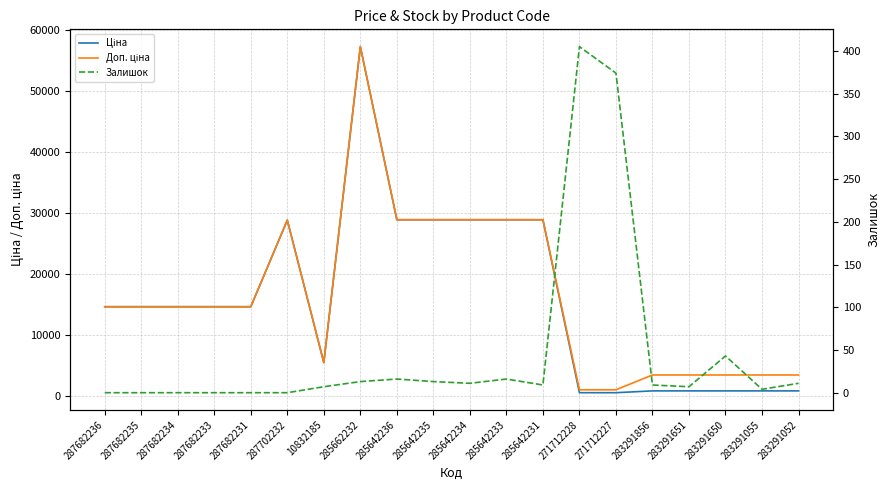

Which category has the lowest value in the Доп. ціна series?

271712228